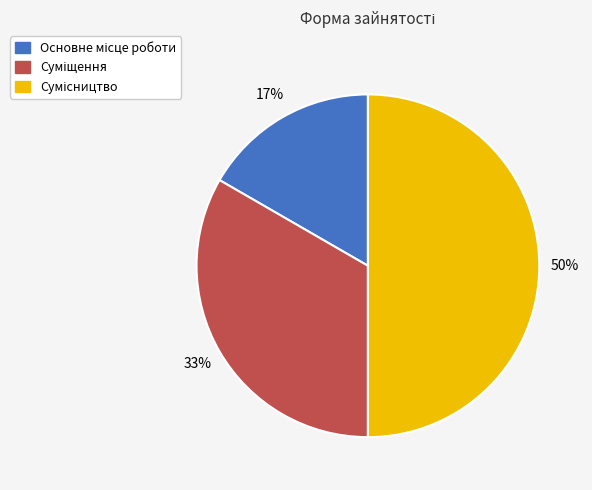

To the nearest percent, what is the average slice percentage?

33%